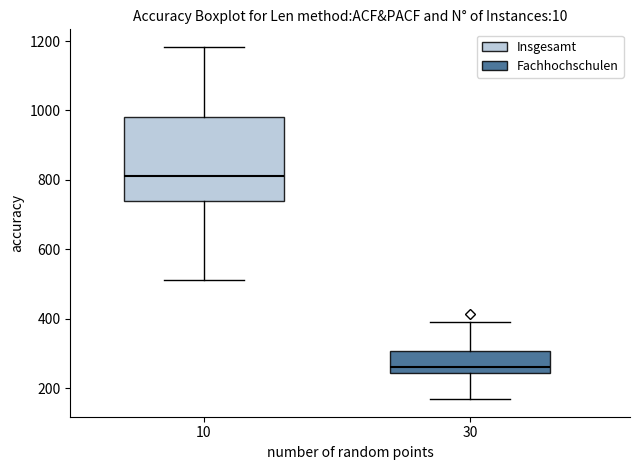

Reading left to right, transcribe this box plot: for each box, give where its median line is, the range the box spans, and where its two whiskers end, as read against the y-axis. The values are not printed on the chart, so give them approximately, as read against the axis.

10: median 820, box 740 to 980, whiskers 520 to 1180
30: median 260, box 240 to 300, whiskers 160 to 400